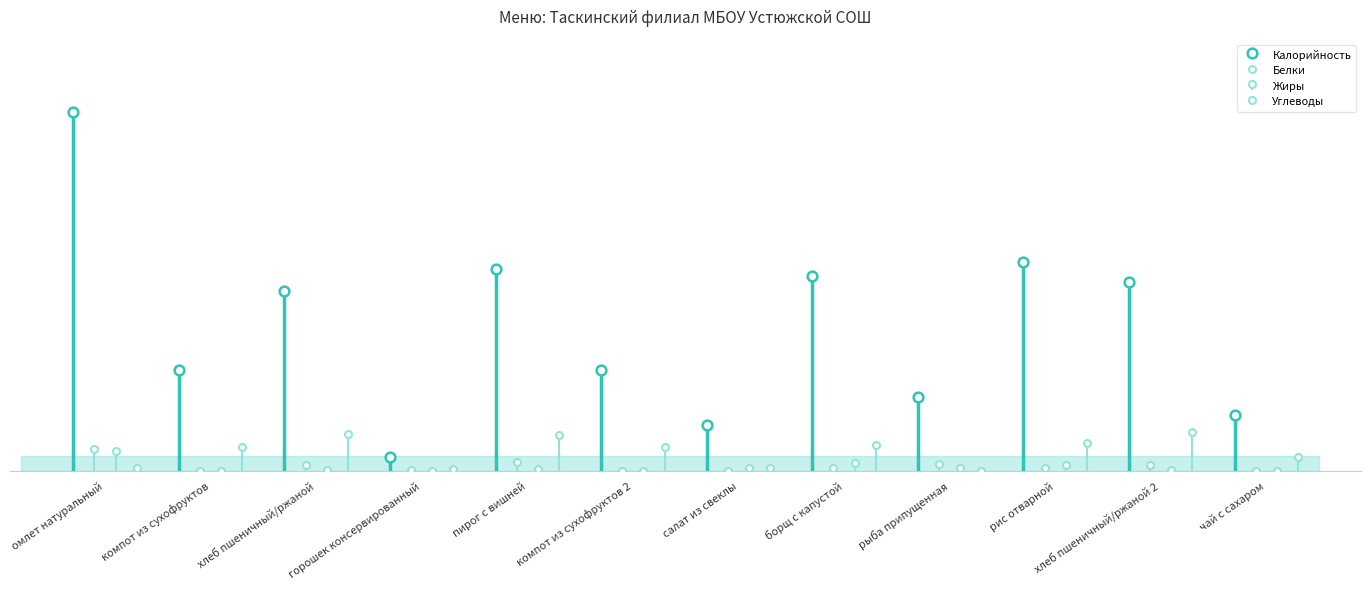

Count the number of data series in this chart.

4